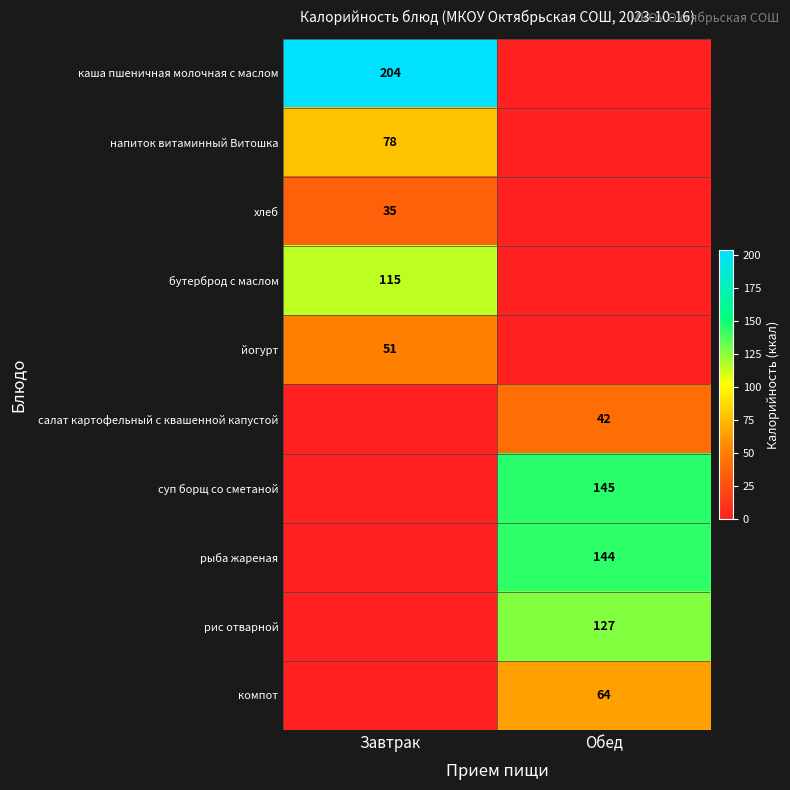

True or false: бутерброд с маслом has a value of 115 at Завтрак.

True